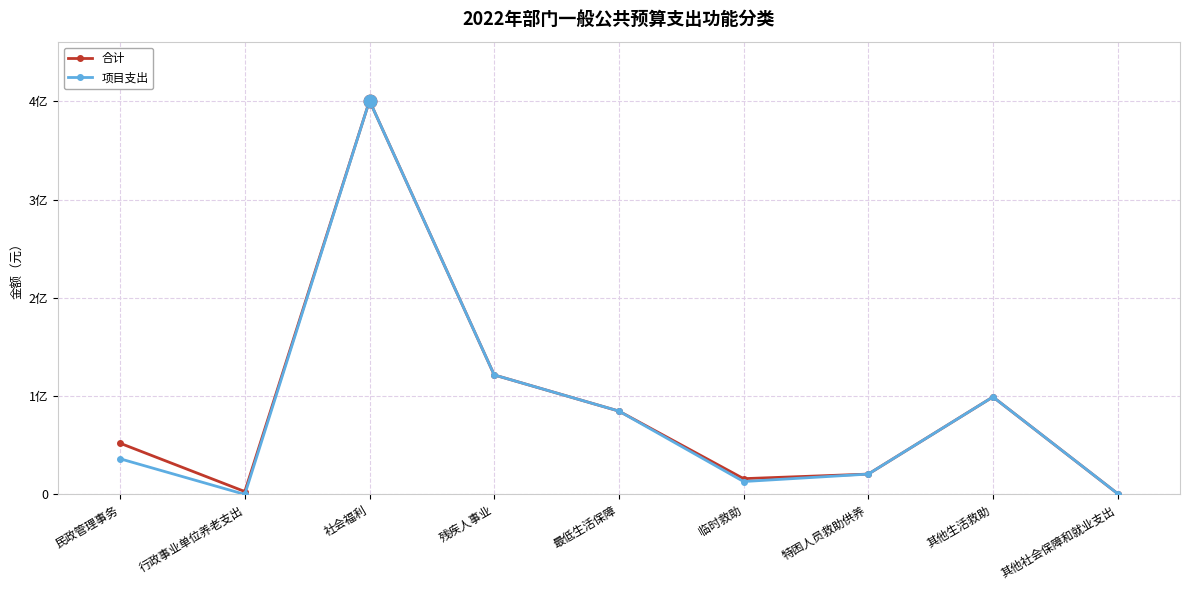

What is the label of the 2nd point from the right?

其他生活救助